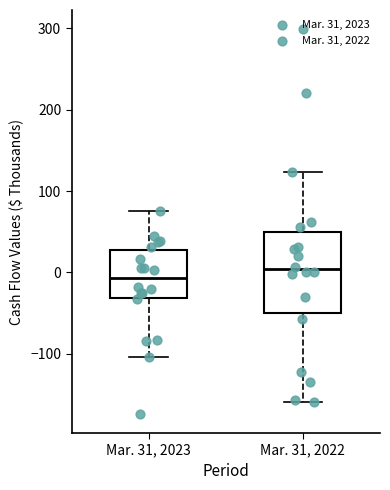

Which box has the highest median line?

Mar. 31, 2022